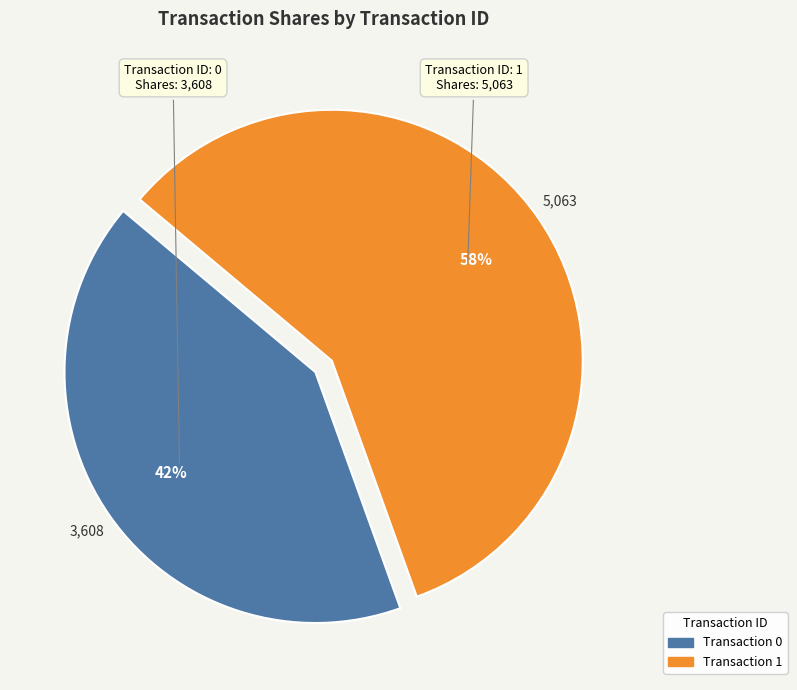

How many segments does this pie chart have?

2